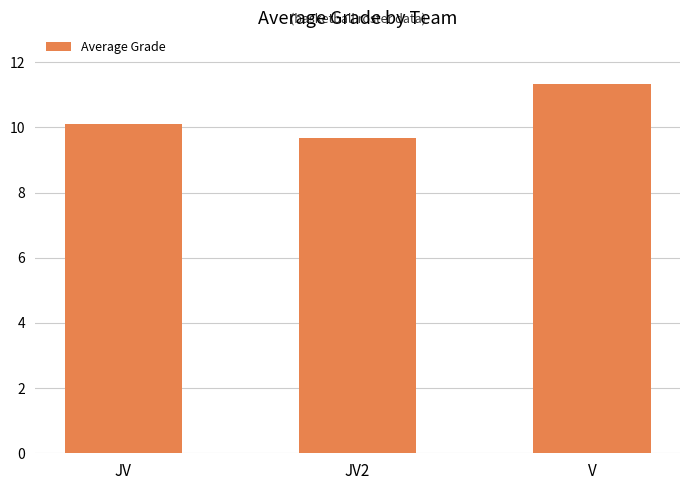

What position from the right is V?

1